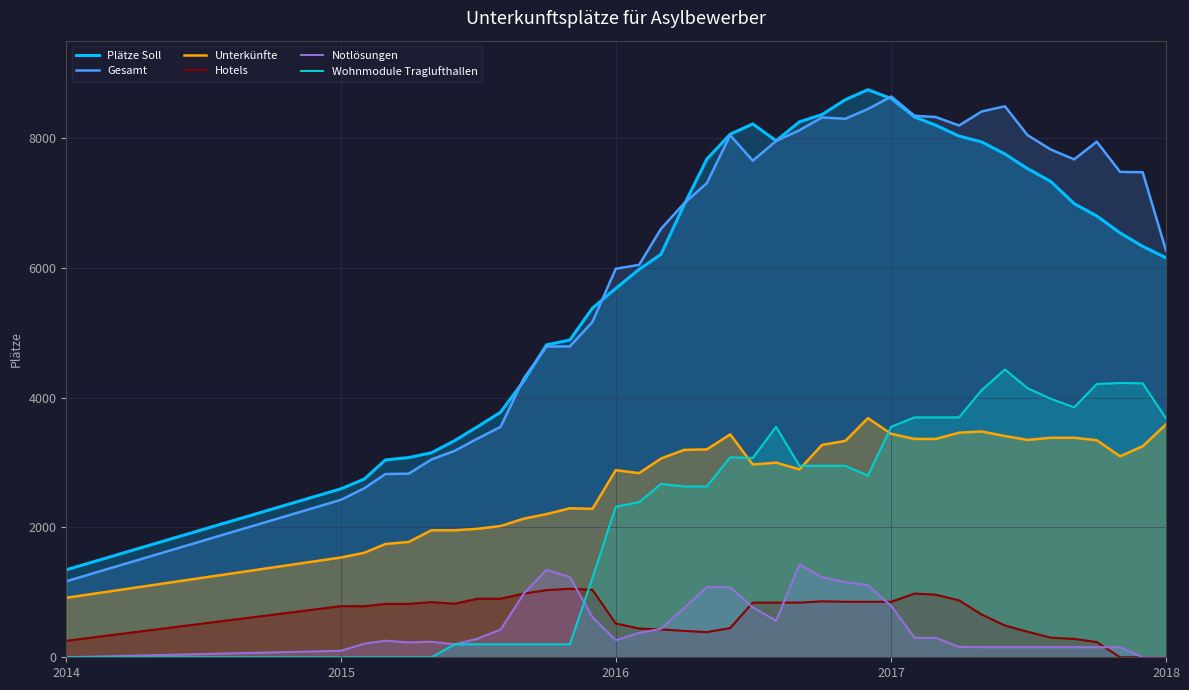

True or false: Wohnmodule Traglufthallen and Notlösungen cross at least once.

True